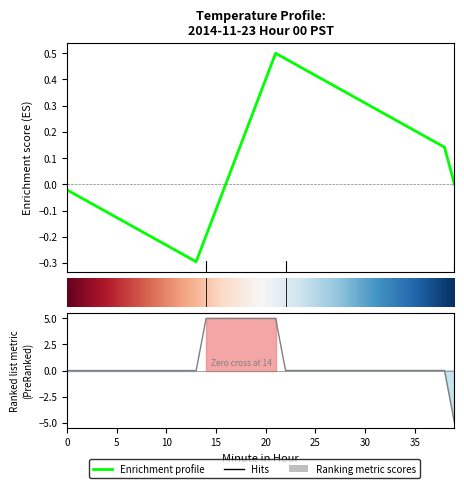

How many lines are shown in the chart?

1